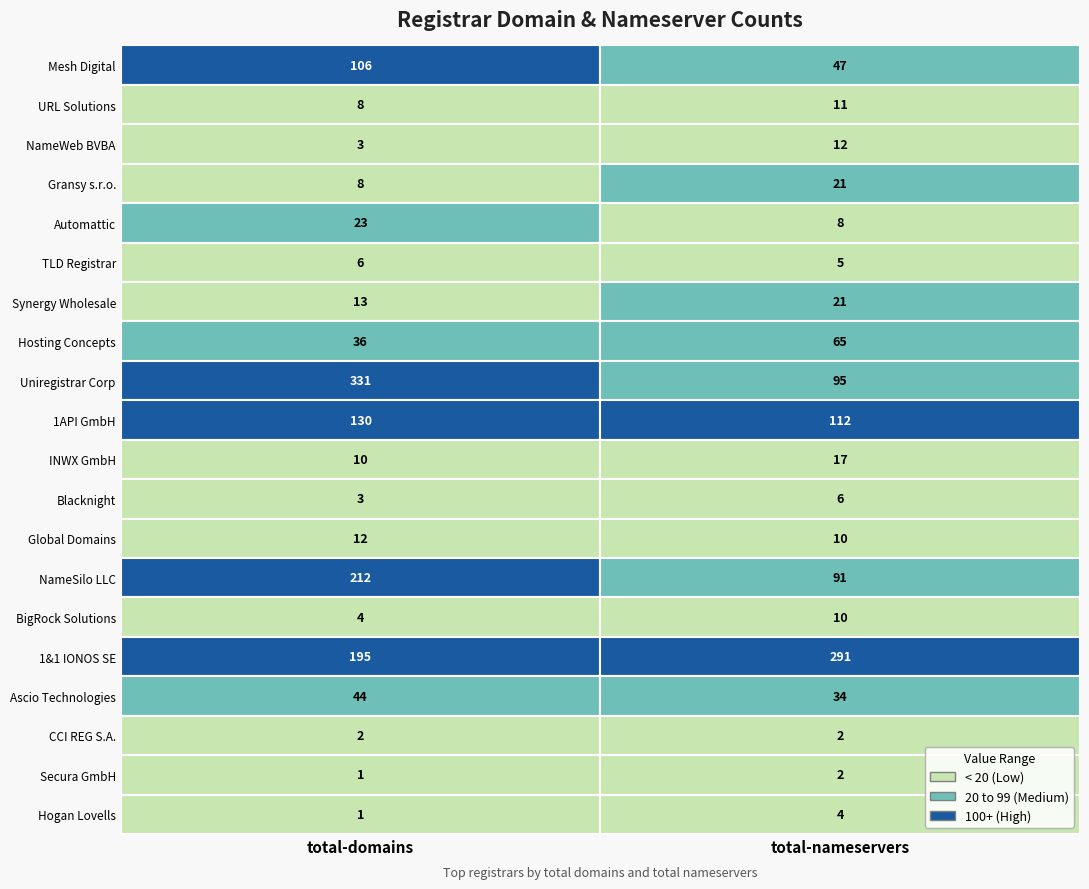

How many categories are shown in the chart?

2